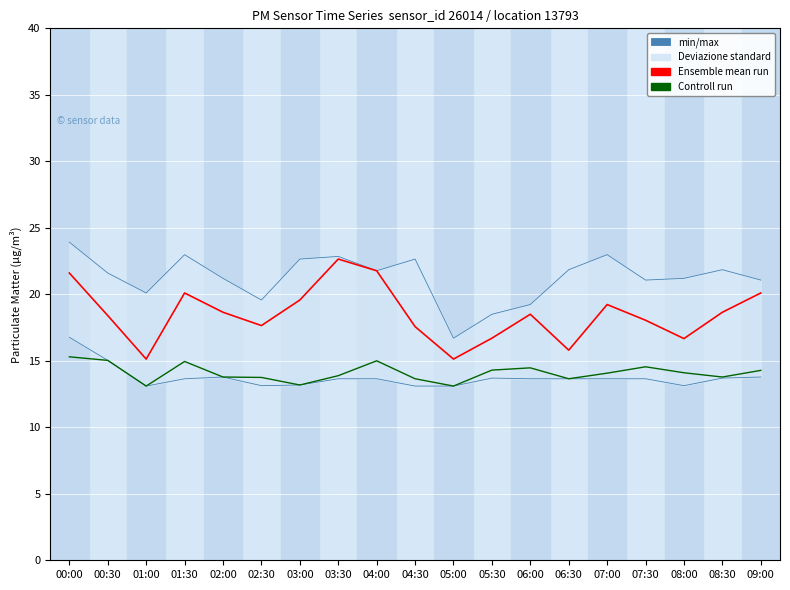

Where does the min/max series first go above 21?

00:00